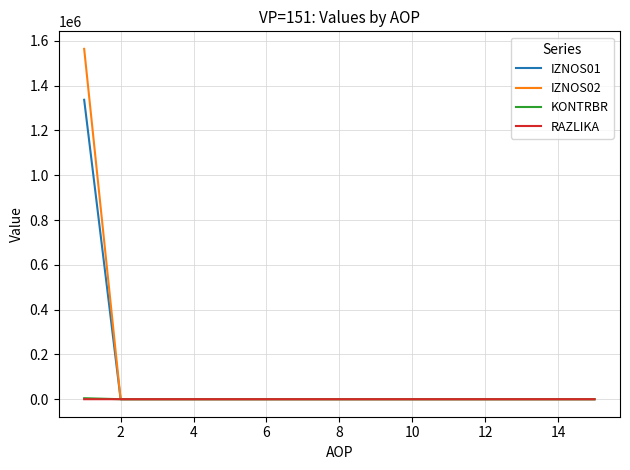

Which series has the largest range (max minus min)?

IZNOS02